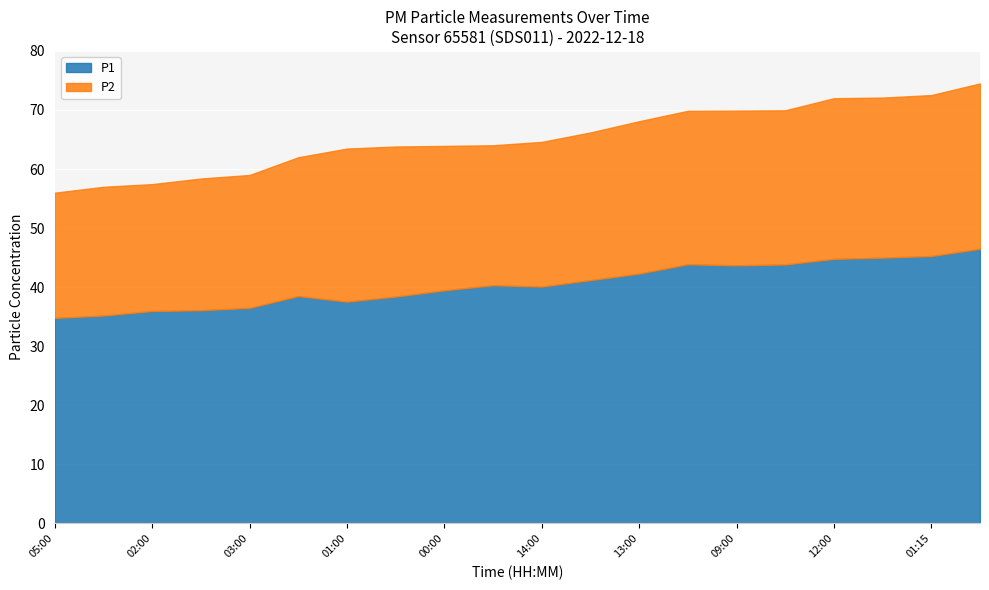

True or false: P2 and P1 cross at least once.

False